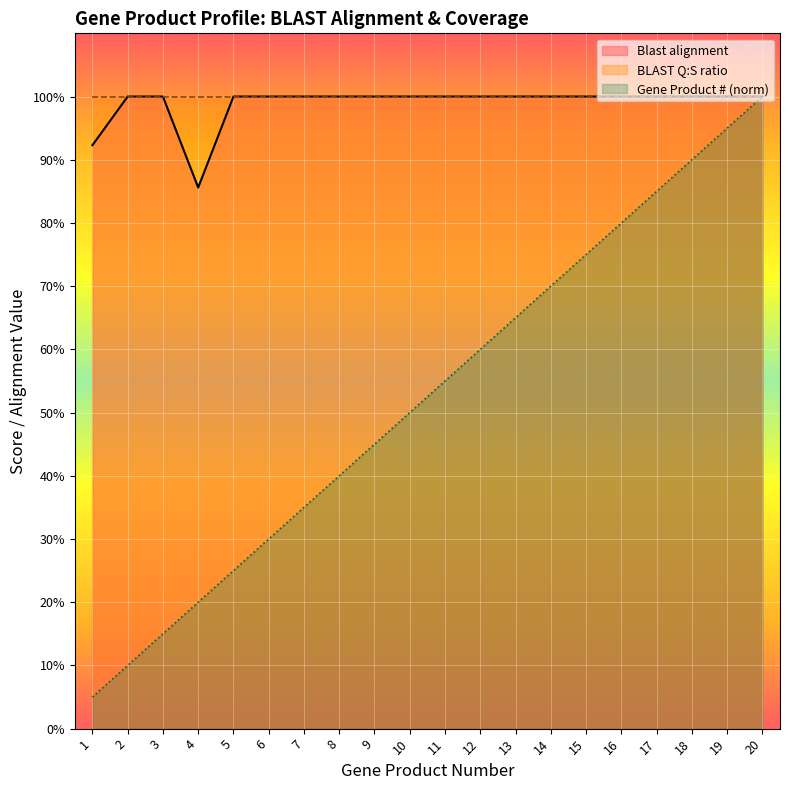

What is the minimum value shown in the chart?

0.1